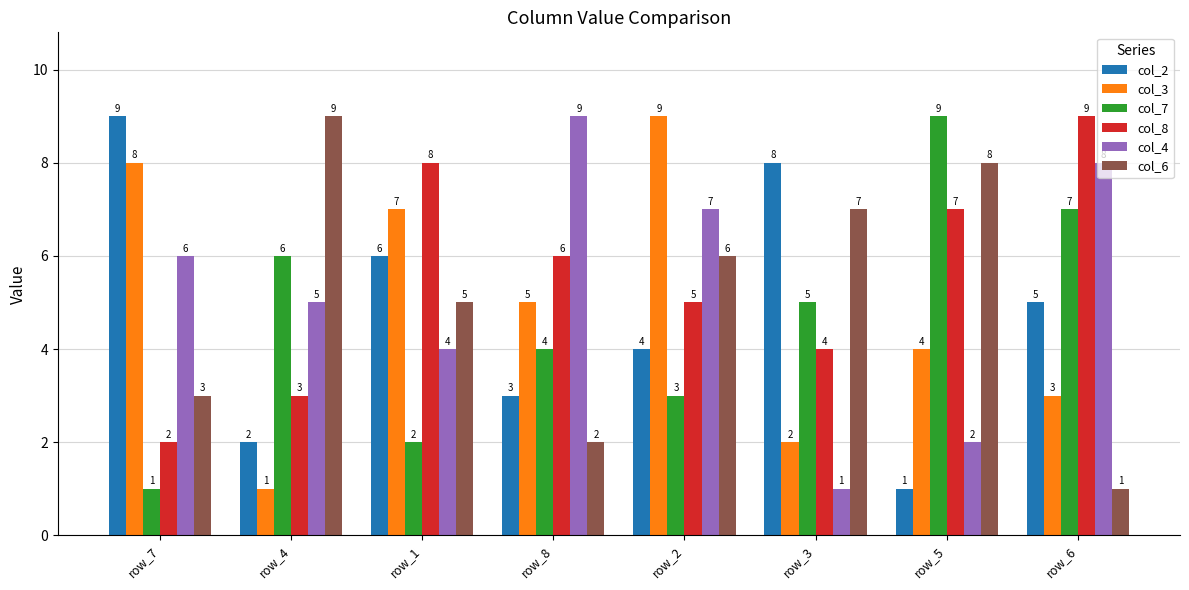

Is the value of col_2 at row_4 greater than the value of col_8 at row_5?

No